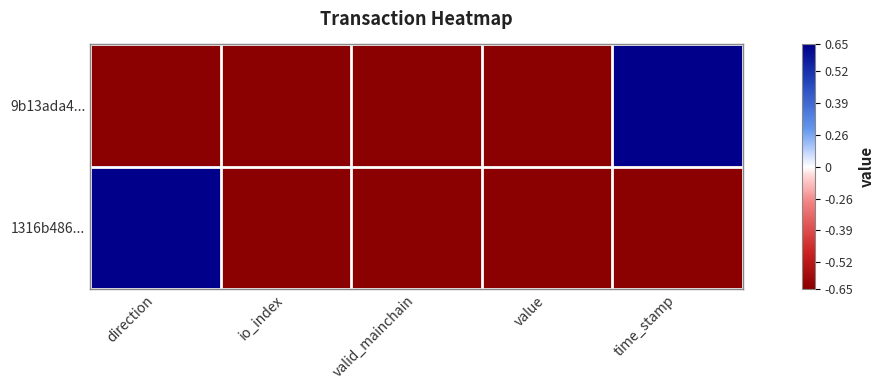

Between io_index and valid_mainchain, which is larger?

io_index